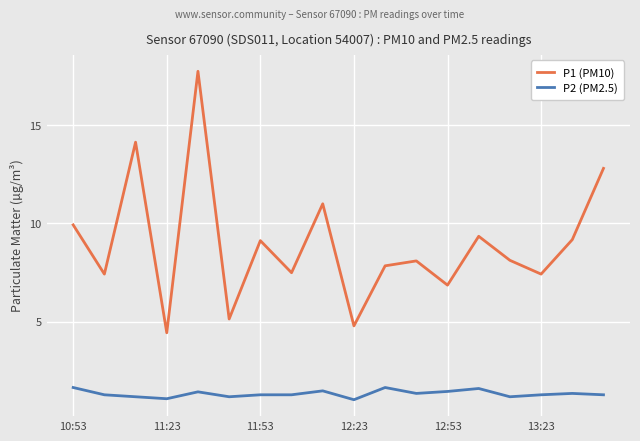

Rank the series by their maximum value, from lowest to highest.

P2 (PM2.5), P1 (PM10)